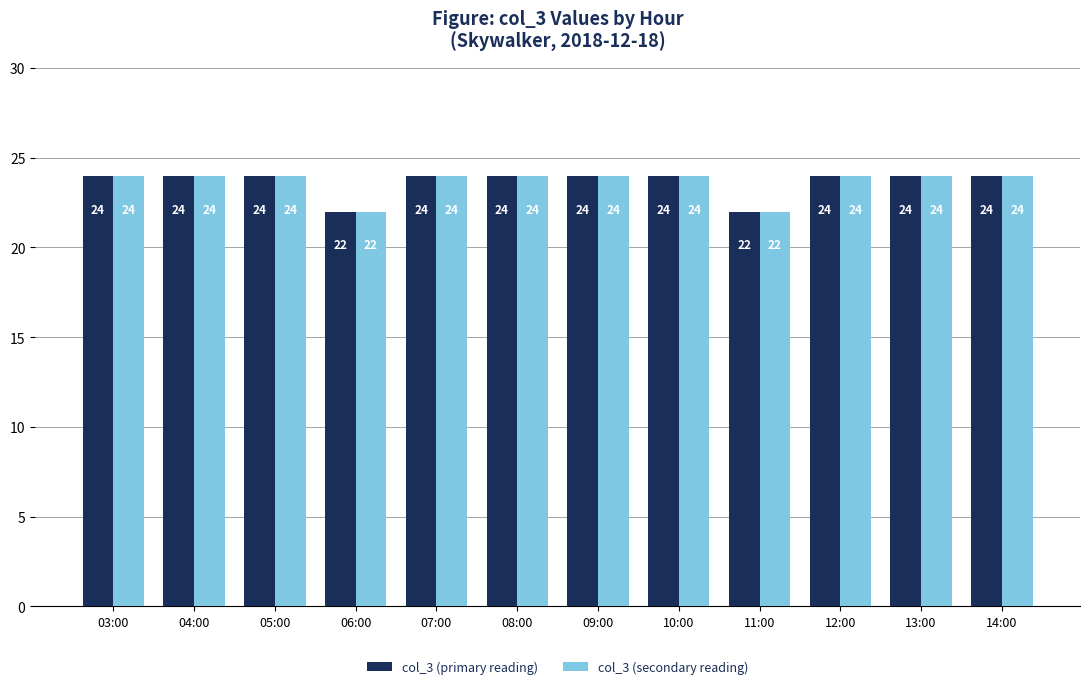

What are all the series names shown in the legend?

col_3 (primary reading), col_3 (secondary reading)